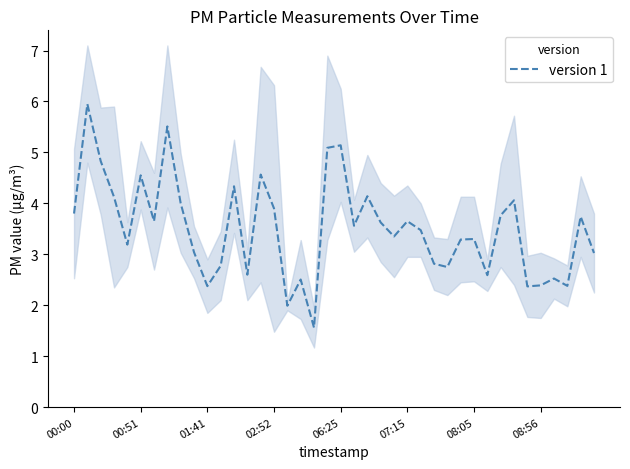

The value of version 1 at 00:51 is 6.7. True or false?

False